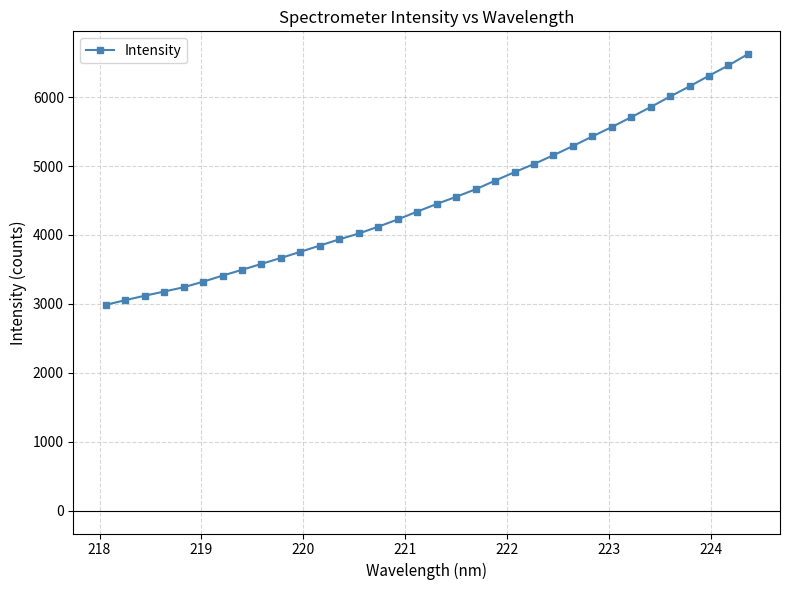

What is the value of the 27th point from the left?

5565.8